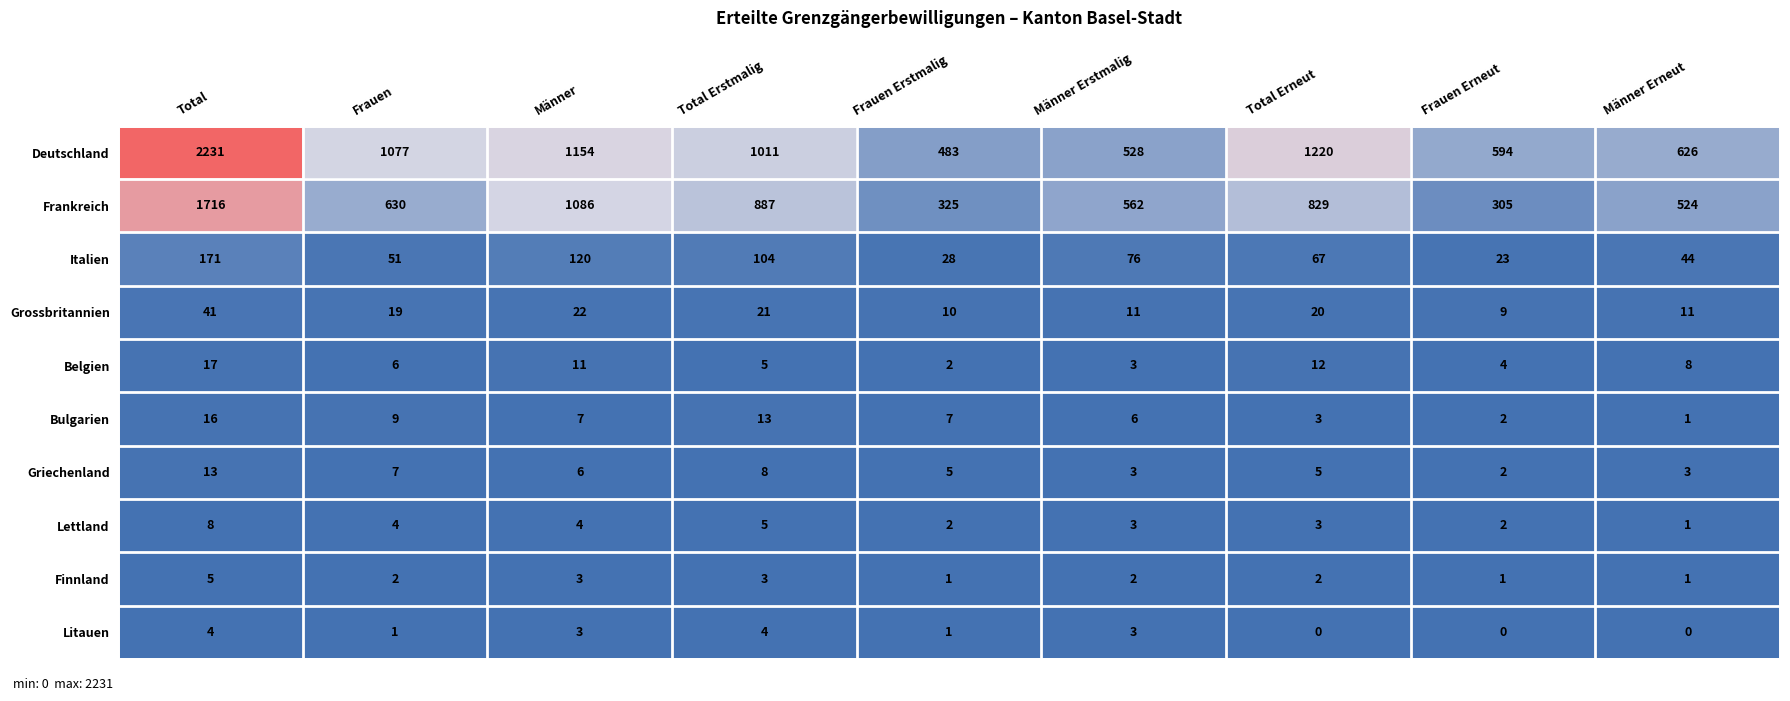

Which label corresponds to the largest value in the chart?

Total